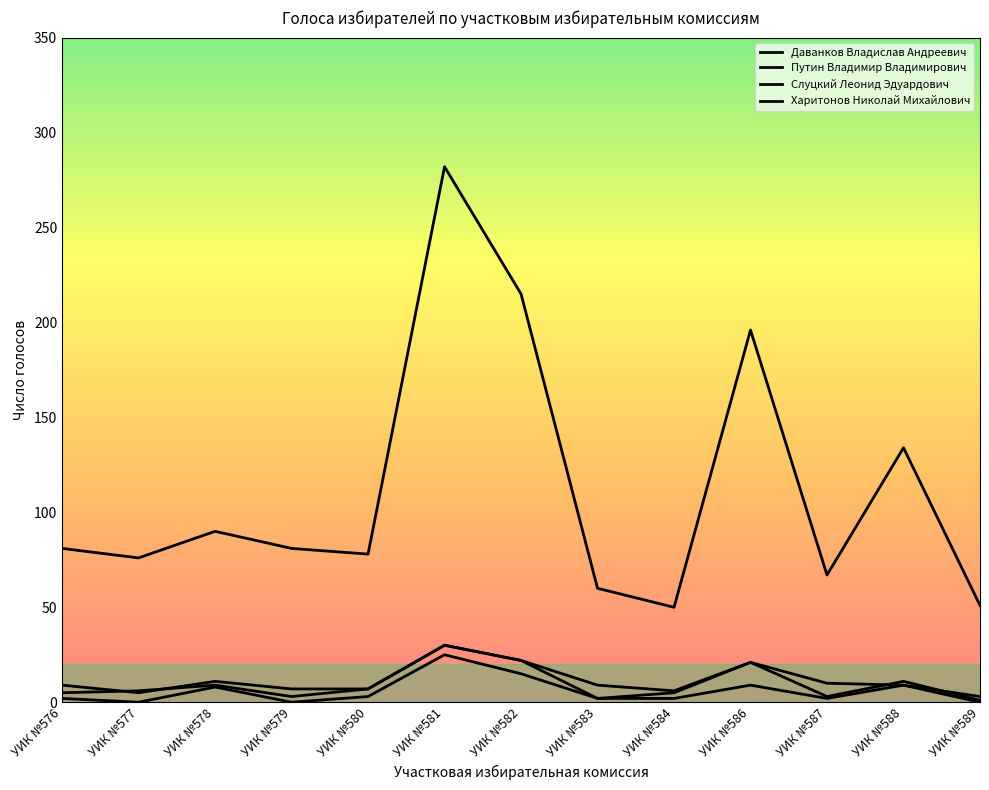

How many lines are shown in the chart?

4